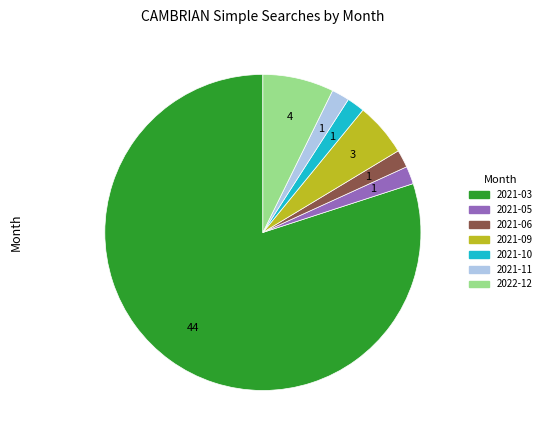

Does any single category account for the majority?

Yes